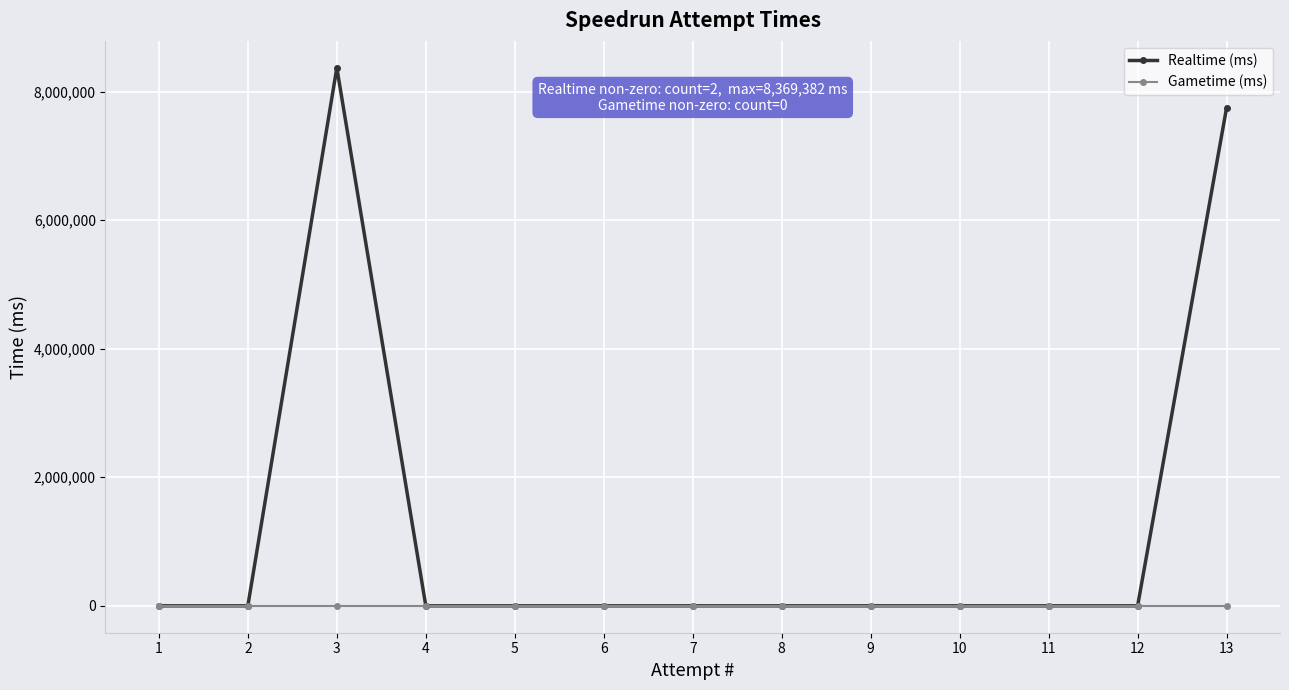

Rank the series at 11 from highest to lowest value.

Realtime (ms), Gametime (ms)